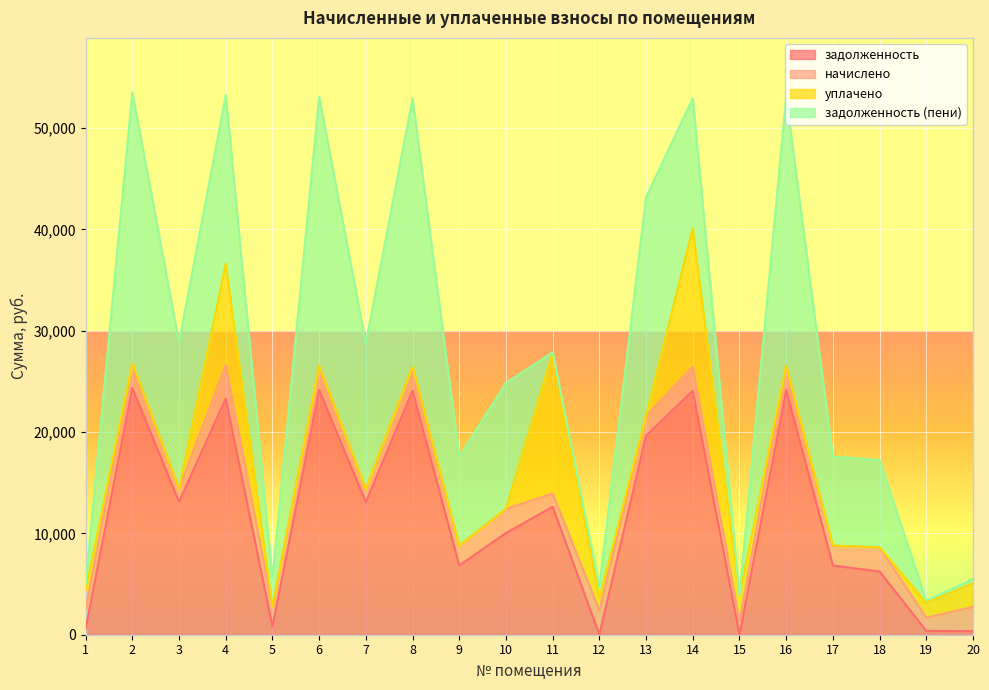

What is the value of the задолженность (пени) point at the 1st from the left?

648.7